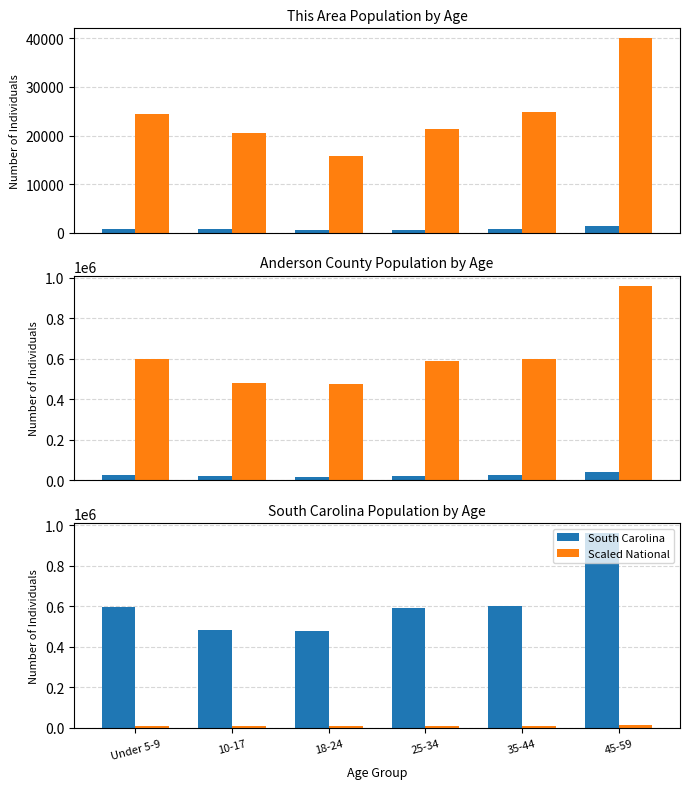

At how many categories does at least one series exceed 560513?

4